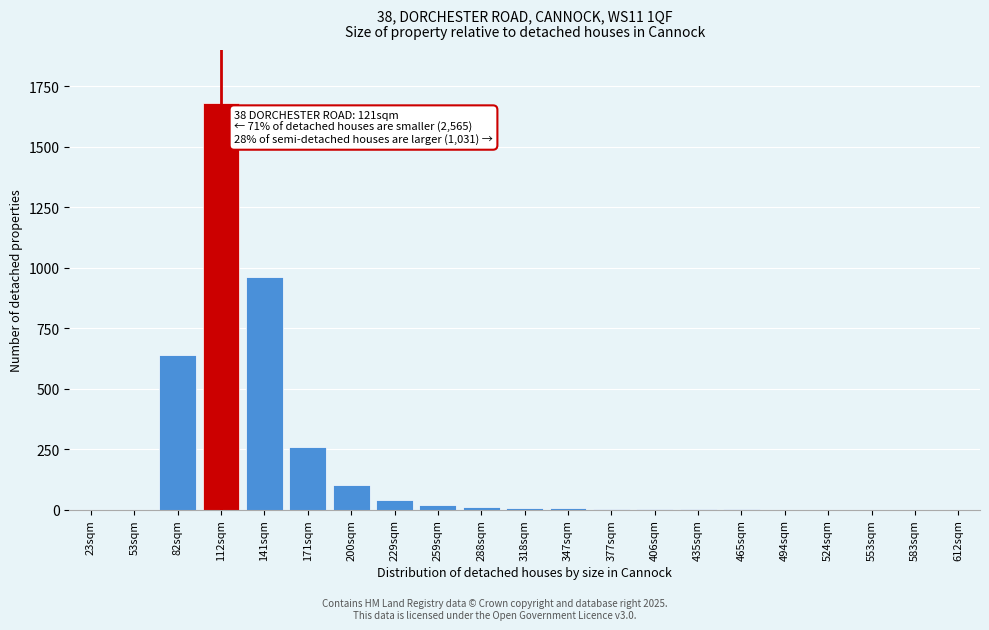

Which label corresponds to the largest value in the chart?

112sqm